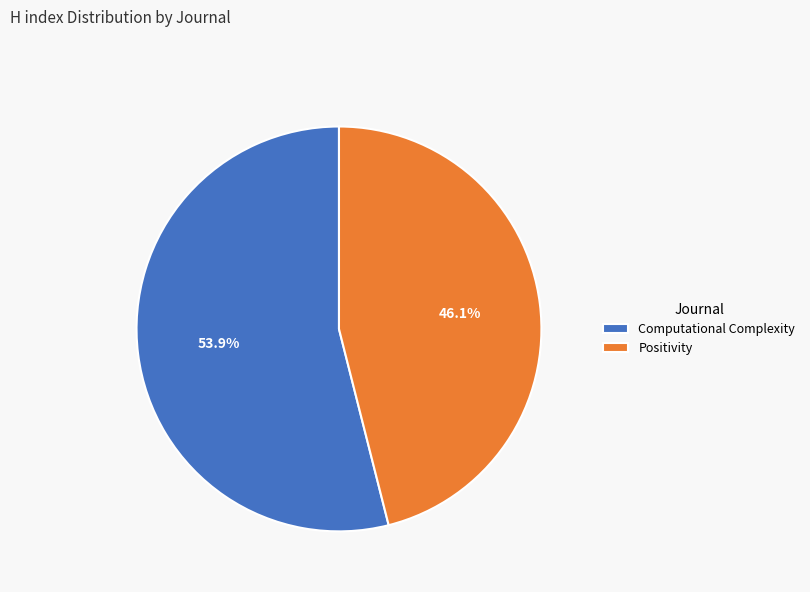

How many segments does this pie chart have?

2